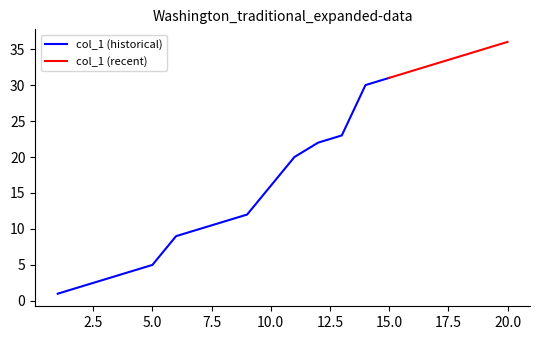

True or false: col_1 (historical) has a value of 8 at 5.0.

False